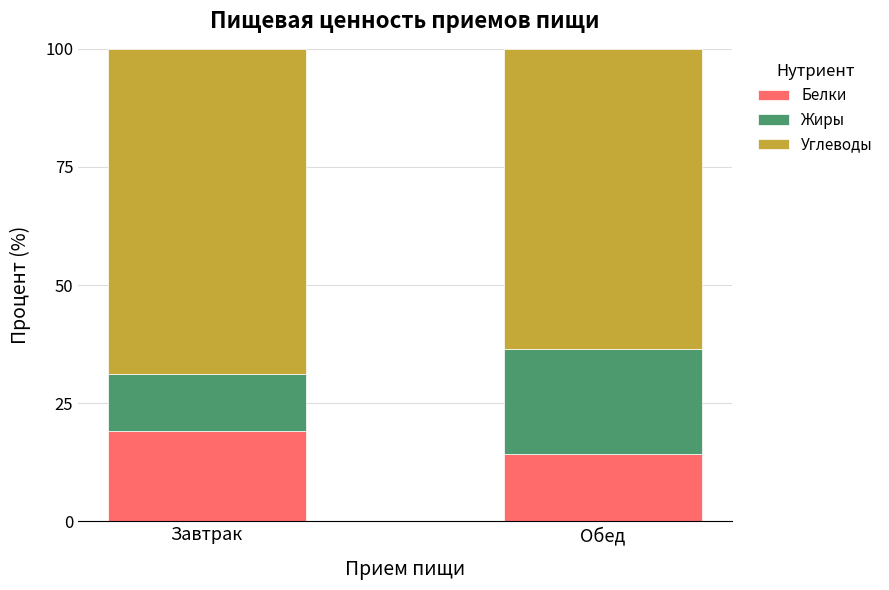

Which category has the lowest value in the Белки series?

Обед